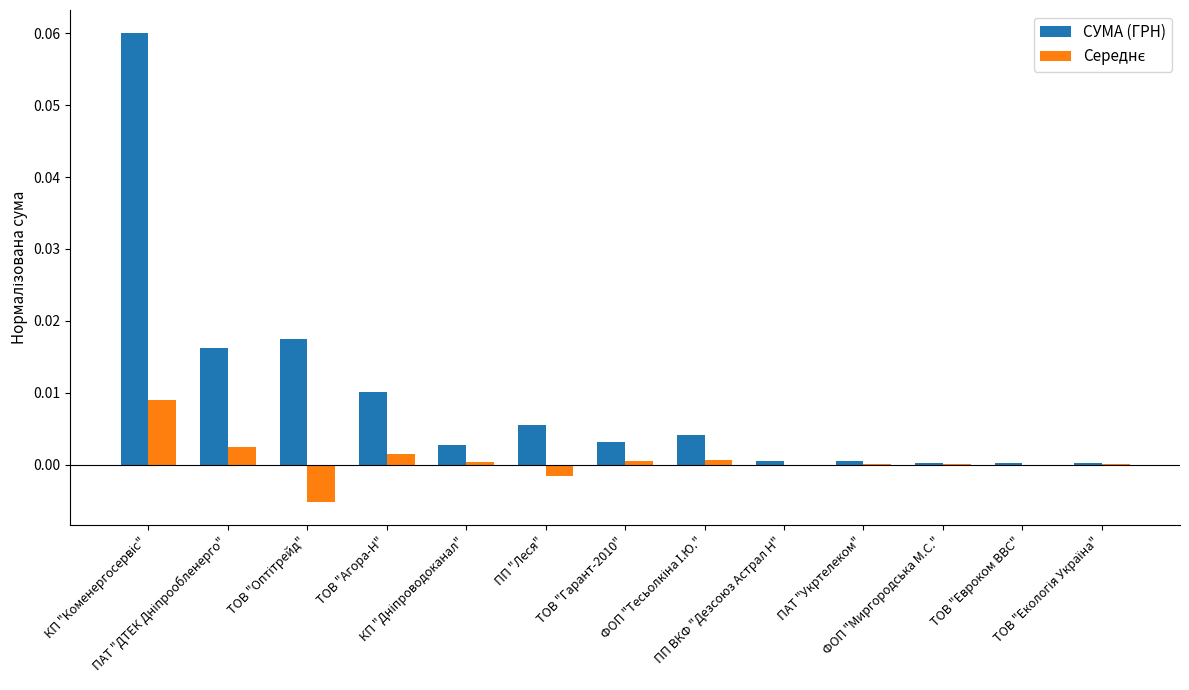

Which series has the largest total across all categories?

СУМА (ГРН)